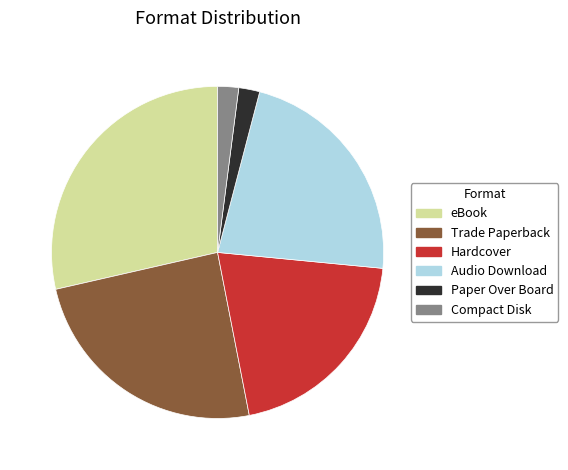

True or false: Compact Disk accounts for 2% of the total.

True